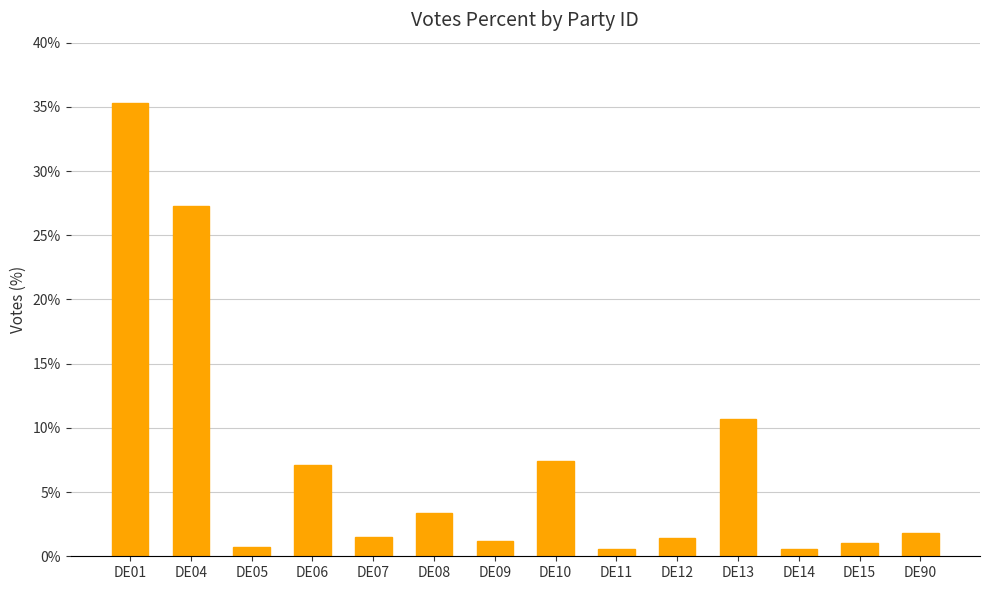

The value at DE01 is 47.5. True or false?

False